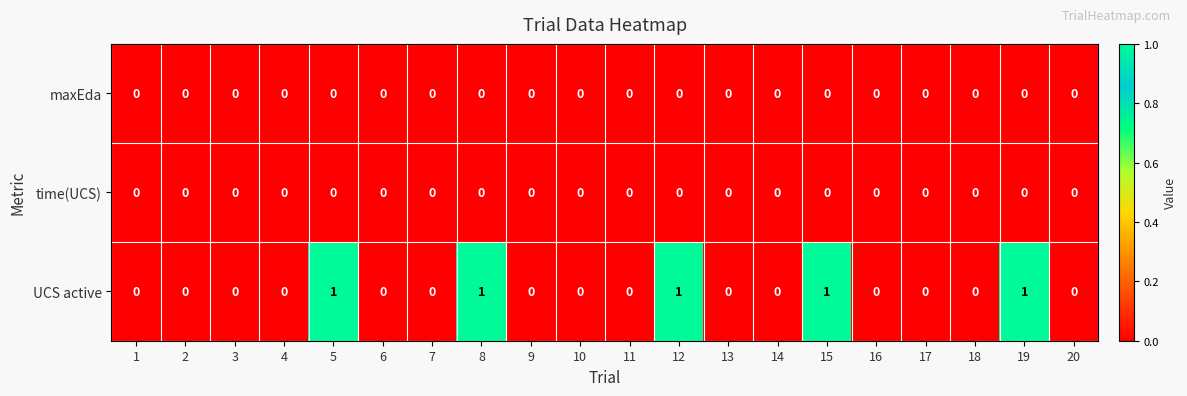

What is the sum of all UCS active values?

5